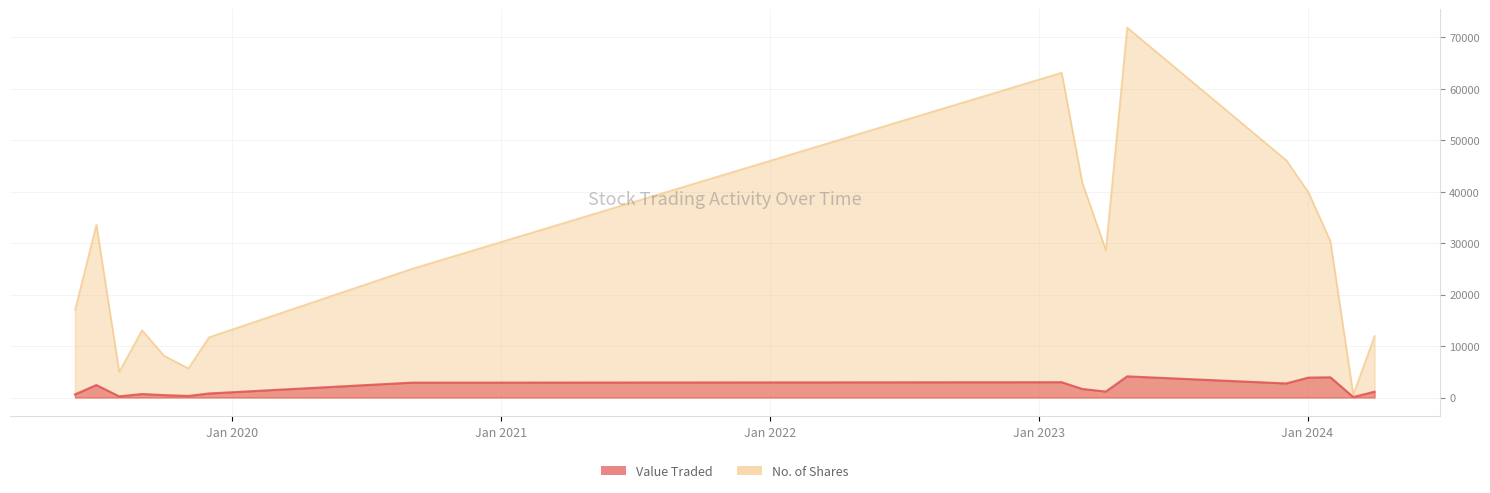

What is the difference between the maximum and second lowest values in the No. of Shares series?

66863